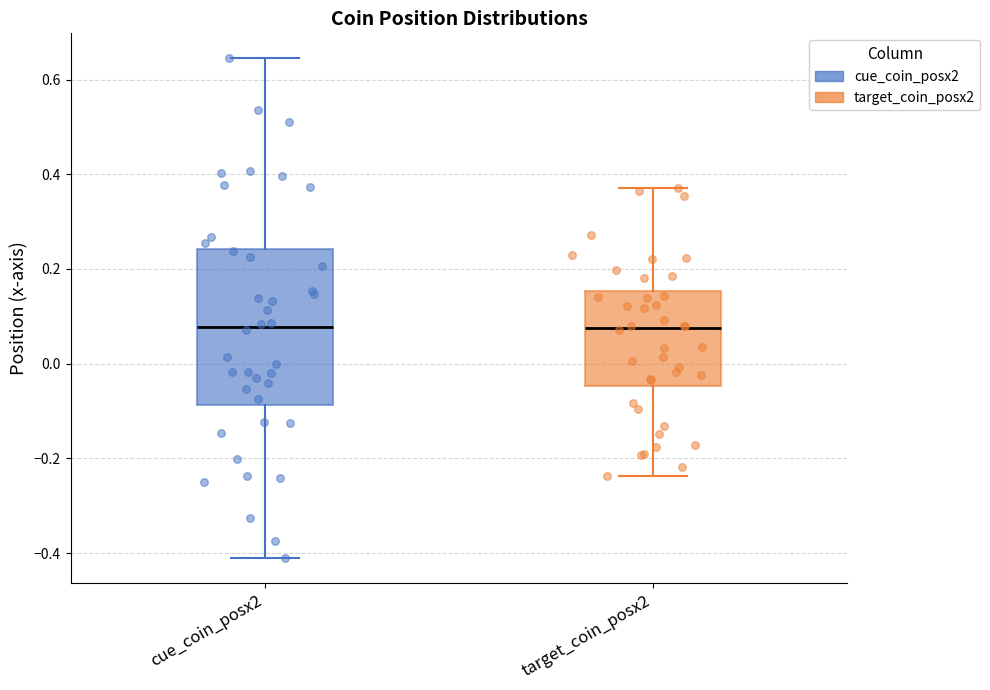

Which box is the tallest, from its lower edge to its upper edge?

cue_coin_posx2